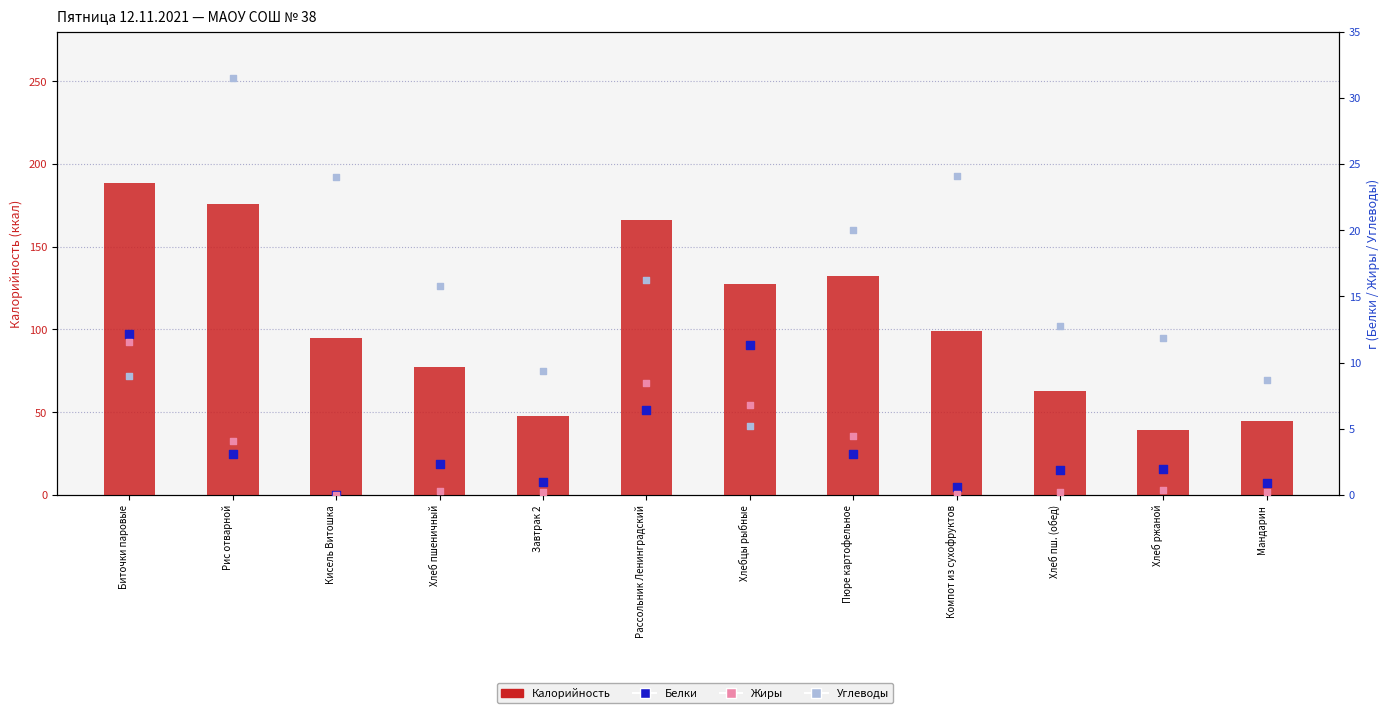

Is the value of Белки at Хлеб пш. (обед) greater than the value of Углеводы at Завтрак 2?

No